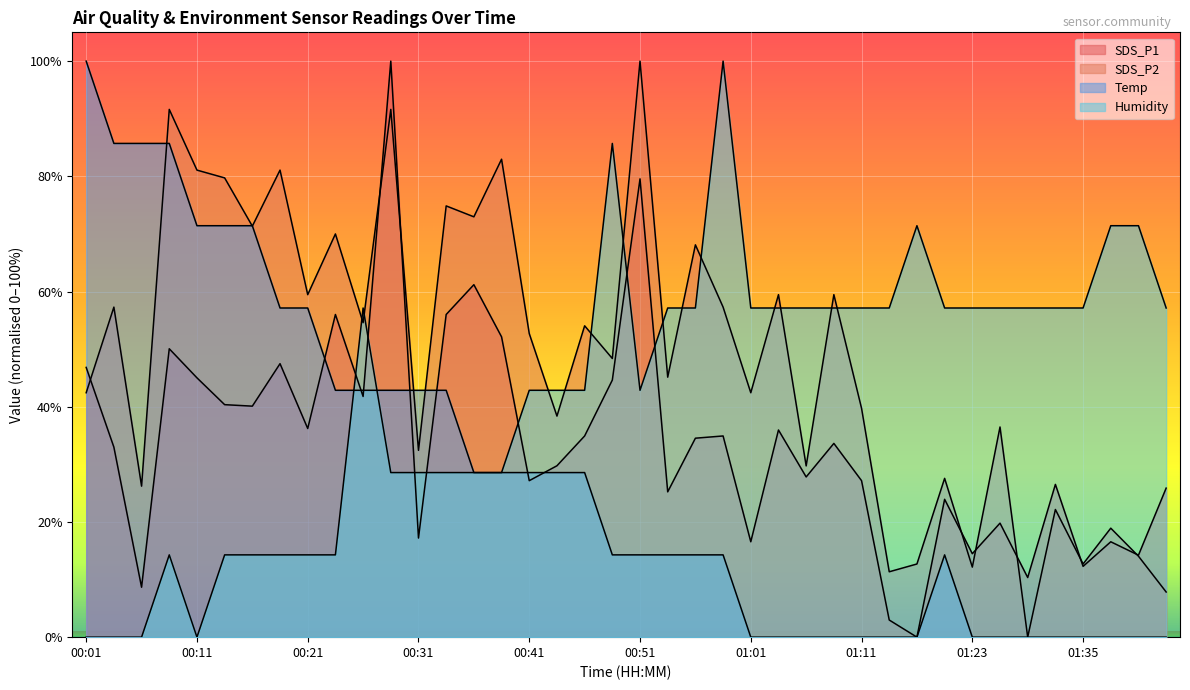

How many data points does each series have?

40